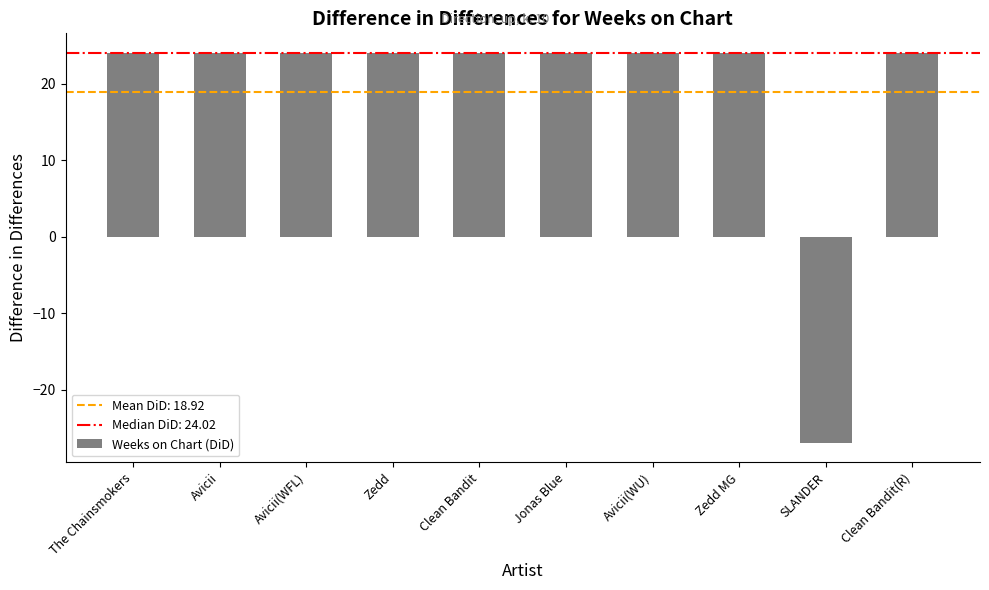

Reading left to right, list all the values displayed in this chart.

The Chainsmokers=24.0	Avicii=24.0	Avicii(WFL)=24.0	Zedd=24.0	Clean Bandit=24.0	Jonas Blue=24.0	Avicii(WU)=24.0	Zedd MG=24.0	SLANDER=-27.0	Clean Bandit(R)=24.0